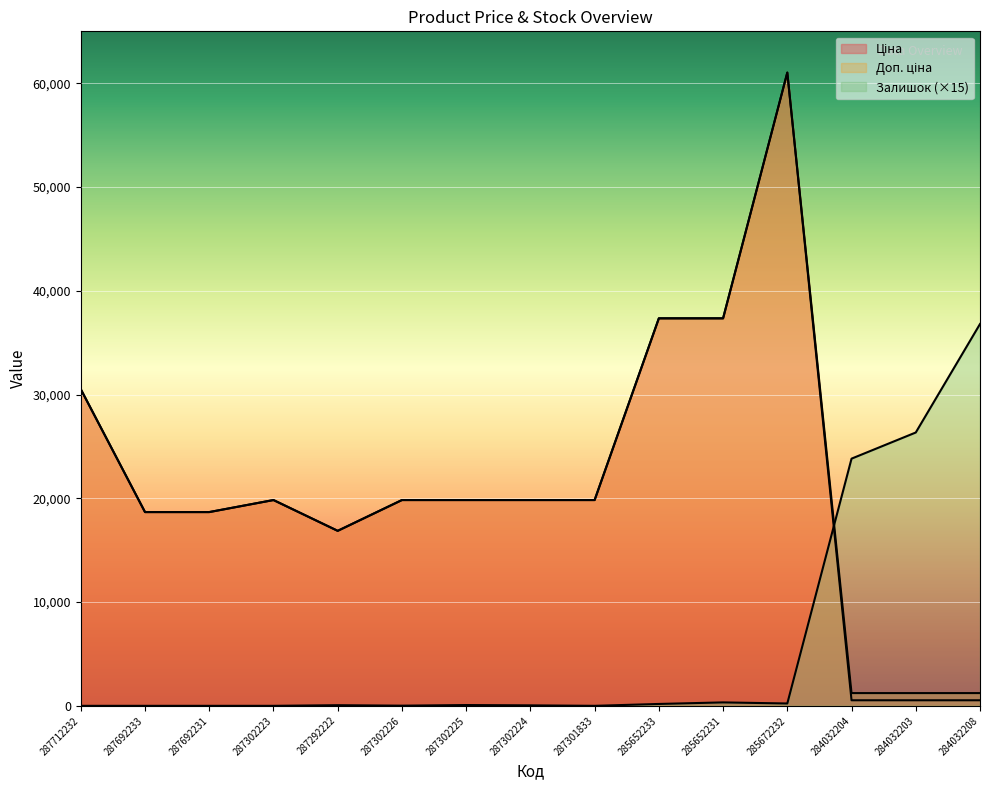

What is the label of the 6th point from the left?

287302226